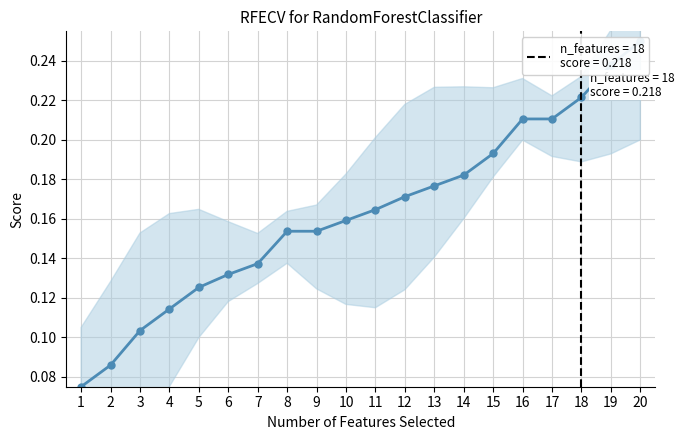

At which category does the chart reach its peak across all series?

20